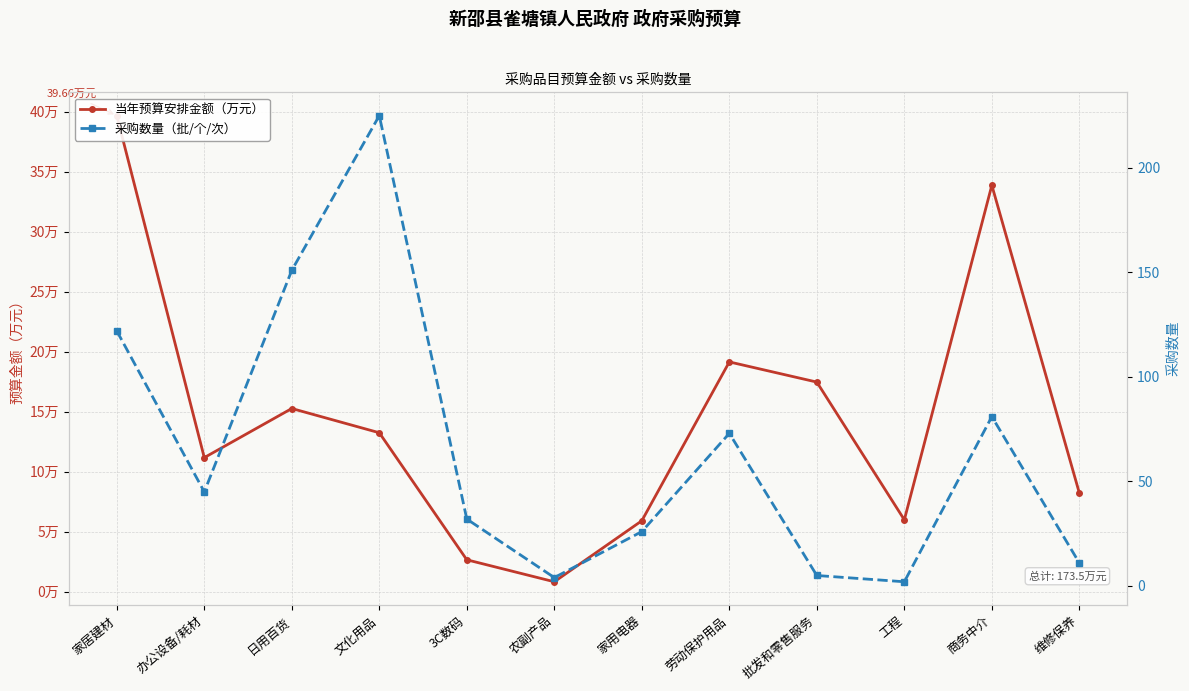

In 采购数量（批/个/次）, how many points are higher than both neighbors (excluding endpoints)?

3